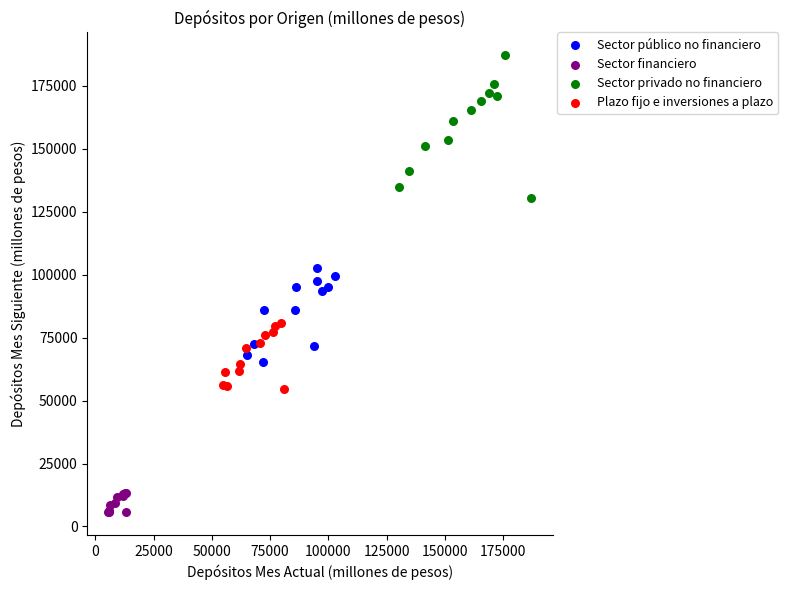

Which series reaches the maximum Y coordinate?

Sector privado no financiero